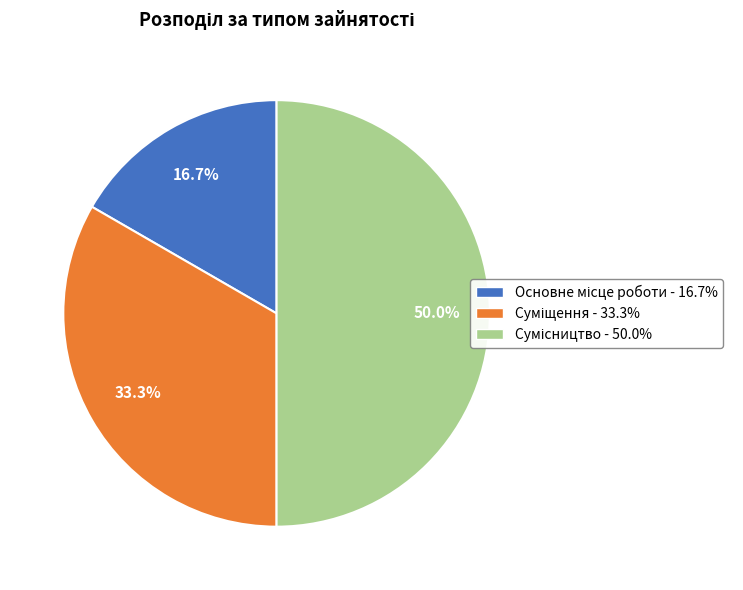

How many slices are in this pie chart?

3